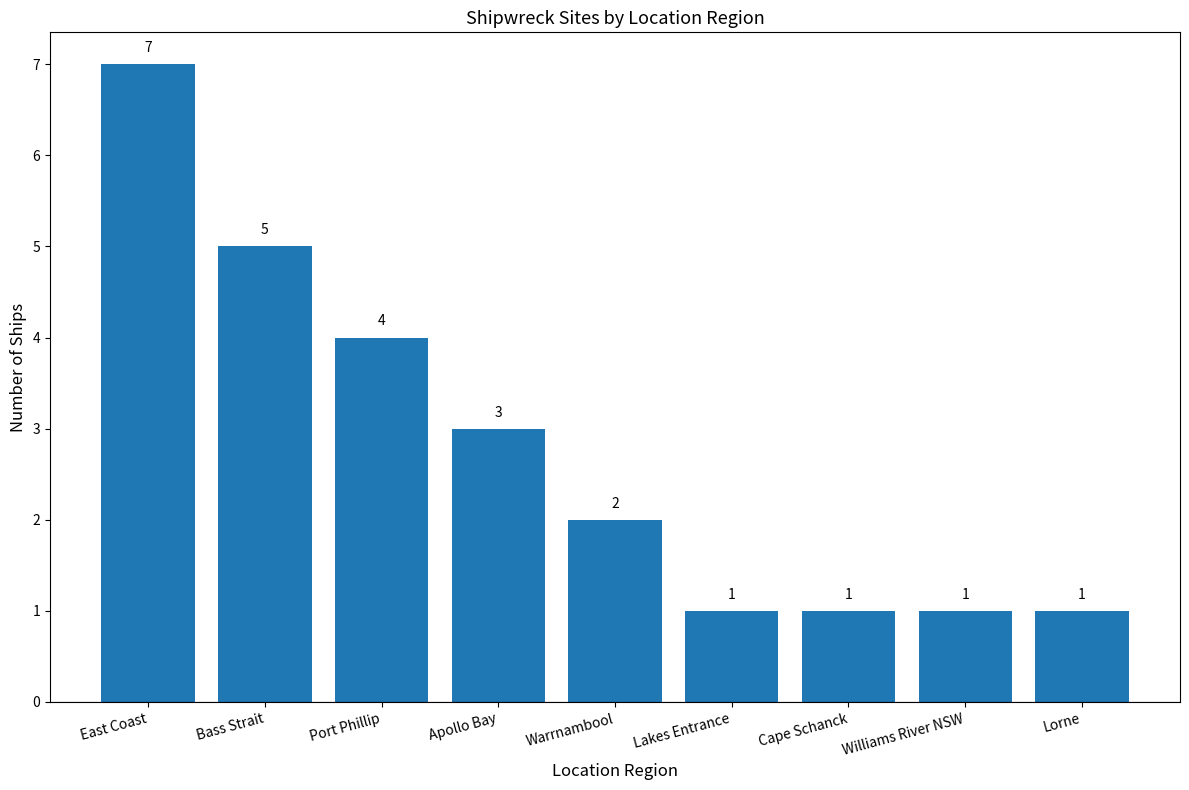

What is the label of the 1st bar from the left?

East Coast